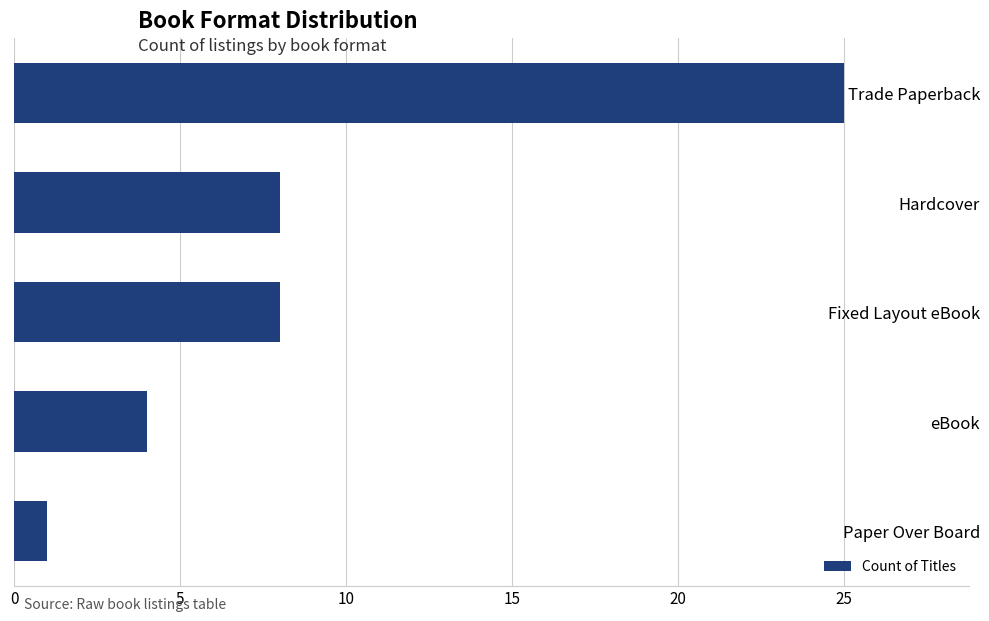

Count the number of categories in the chart.

5